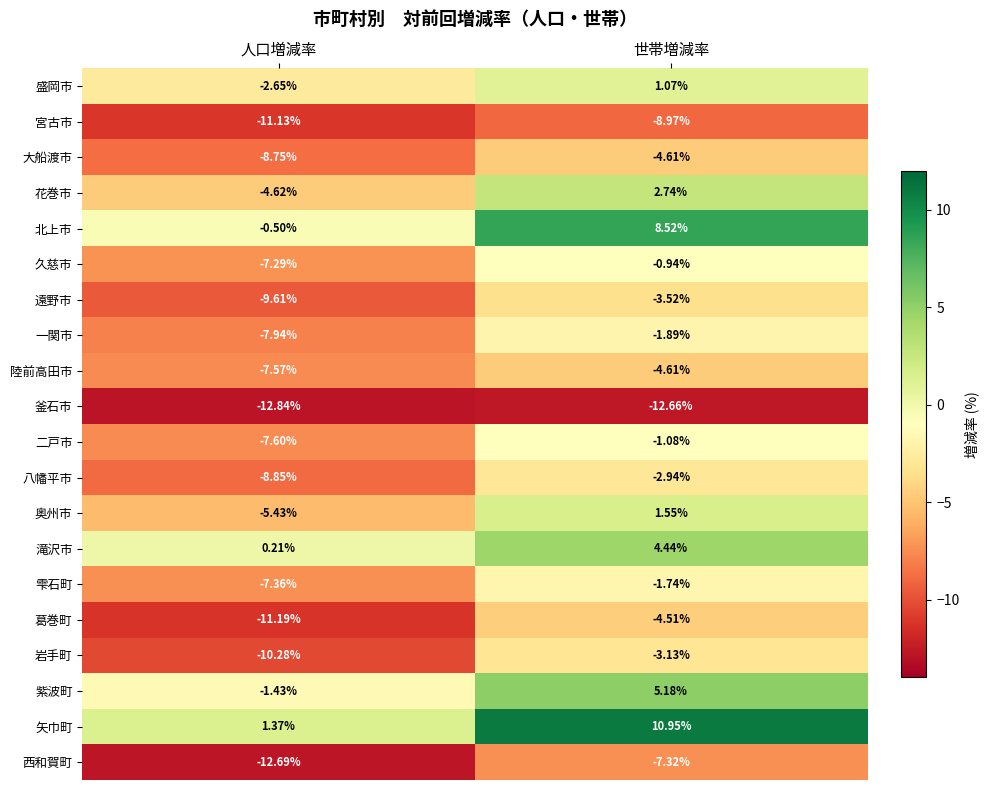

At which label is 花巻市 closest to 0?

世帯増減率